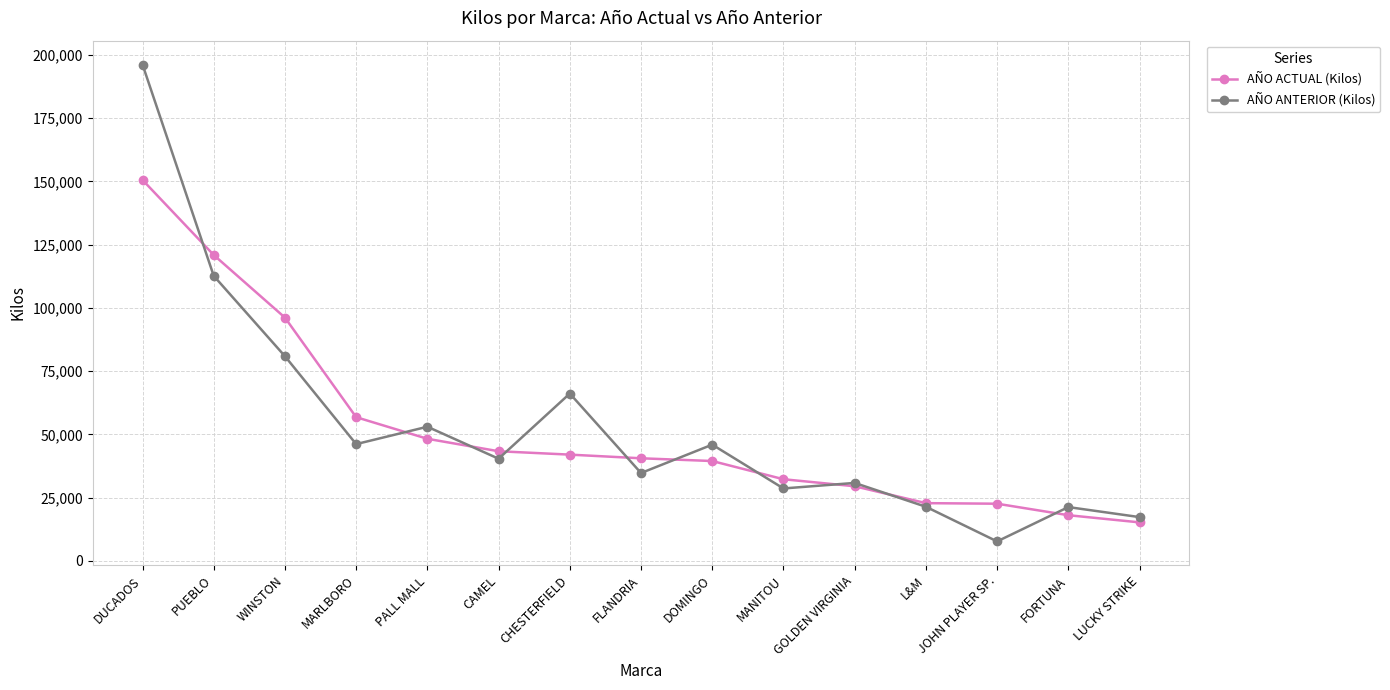

Count the number of data series in this chart.

2